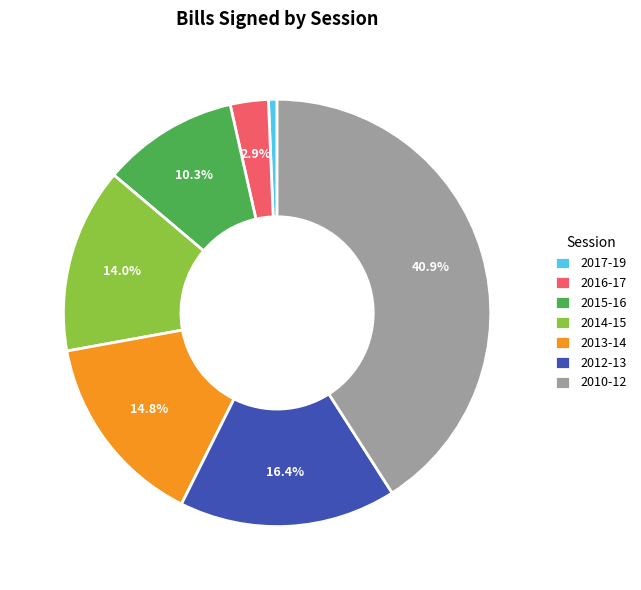

How many segments does this pie chart have?

7